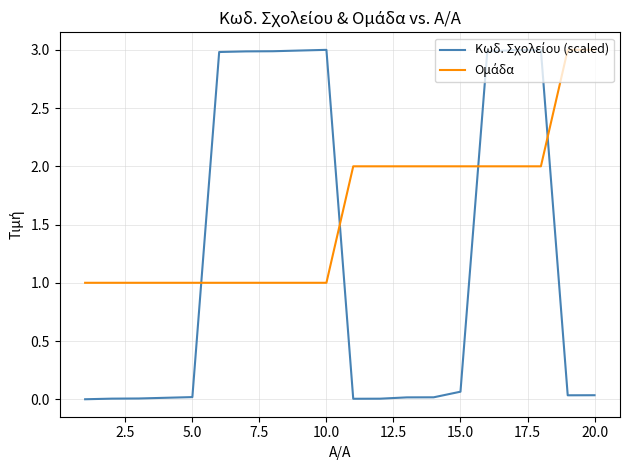

What is the greatest value displayed?

3.0